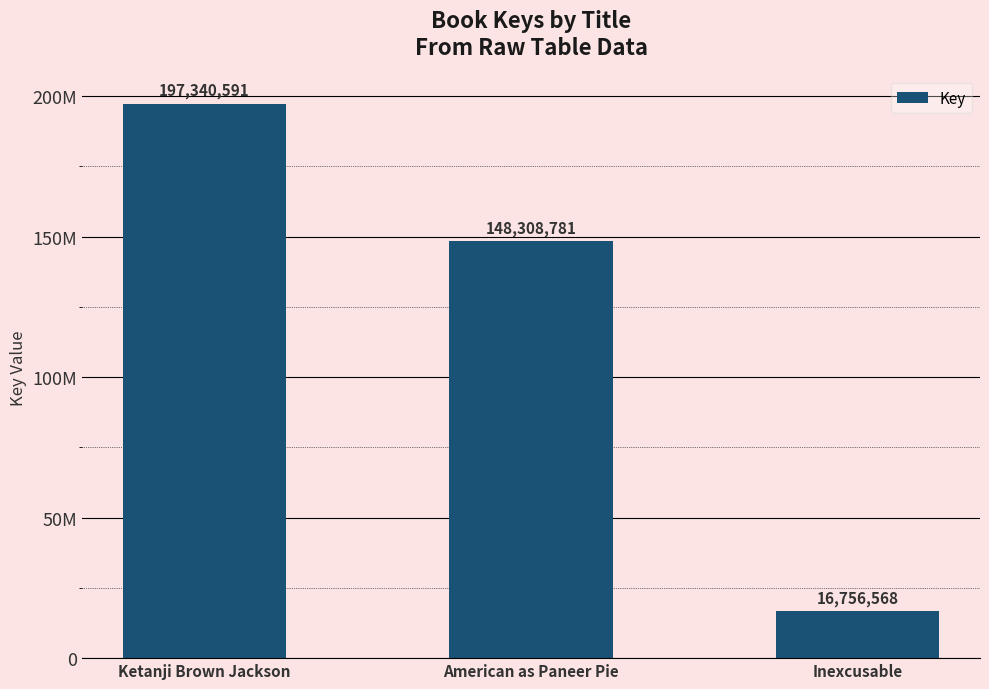

Where does the data first go above 148308781?

Ketanji Brown Jackson